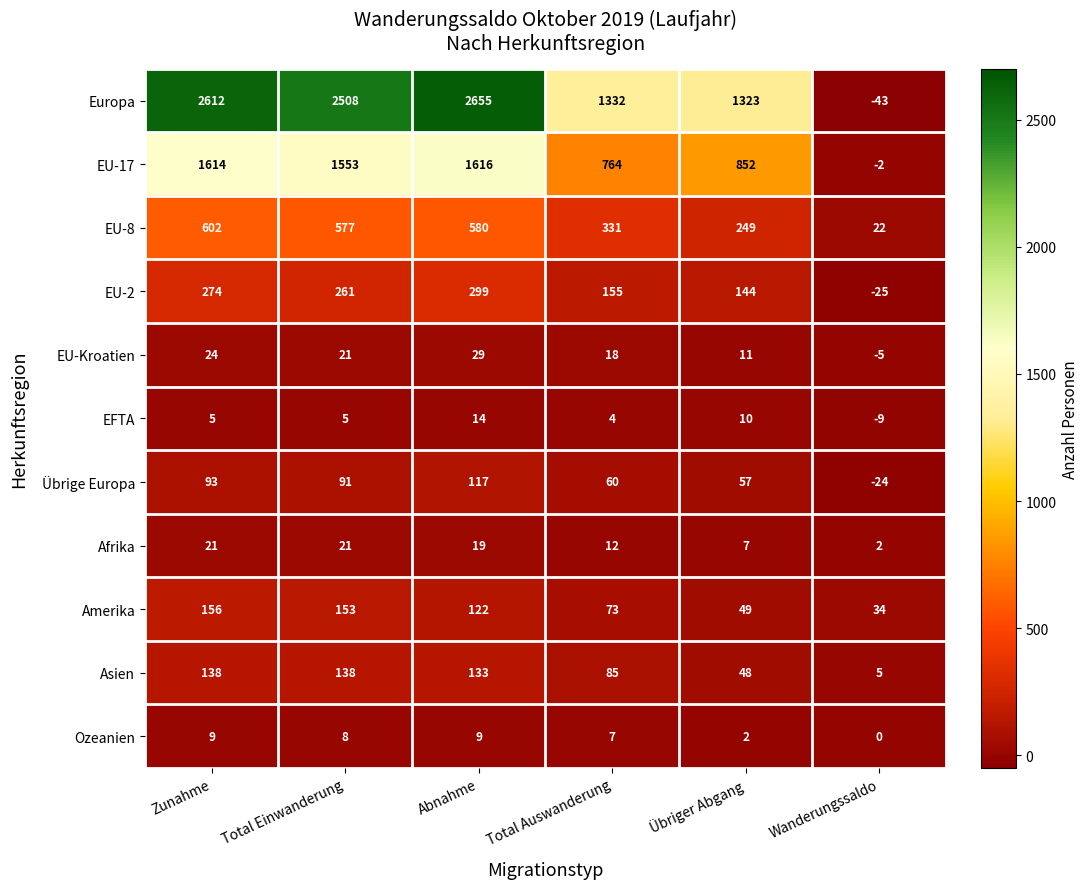

Which series changed the most between Total Einwanderung and Wanderungssaldo?

Europa